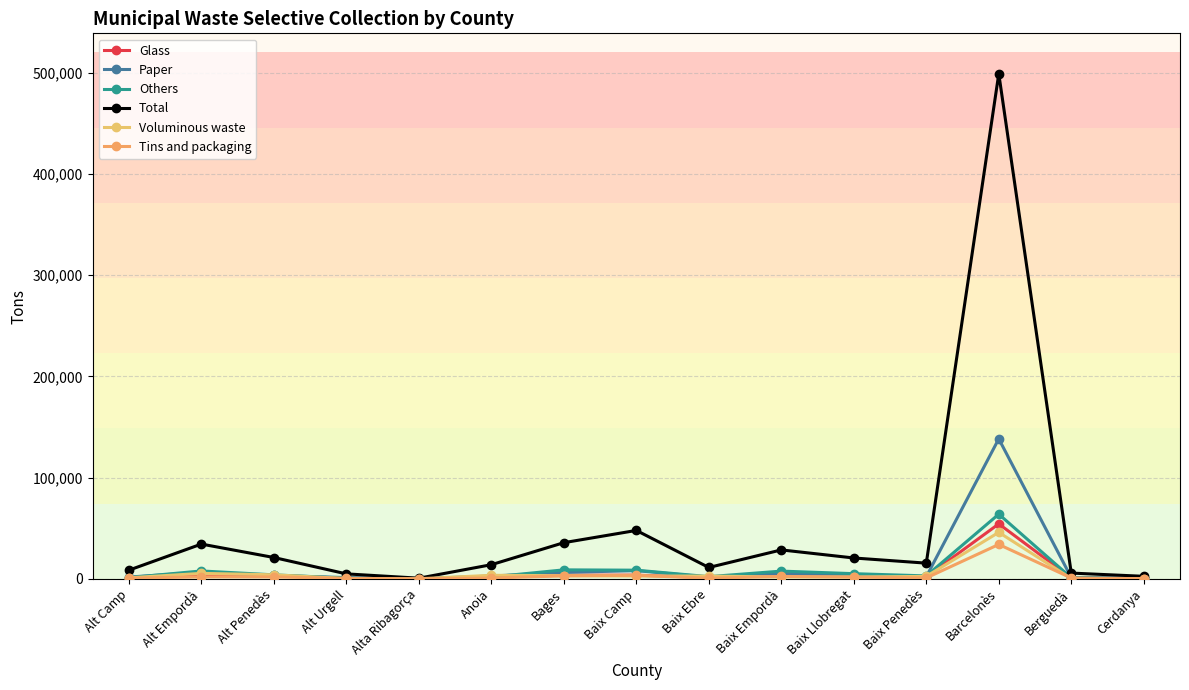

List the series in order of their peak value, highest first.

Total, Paper, Others, Glass, Voluminous waste, Tins and packaging